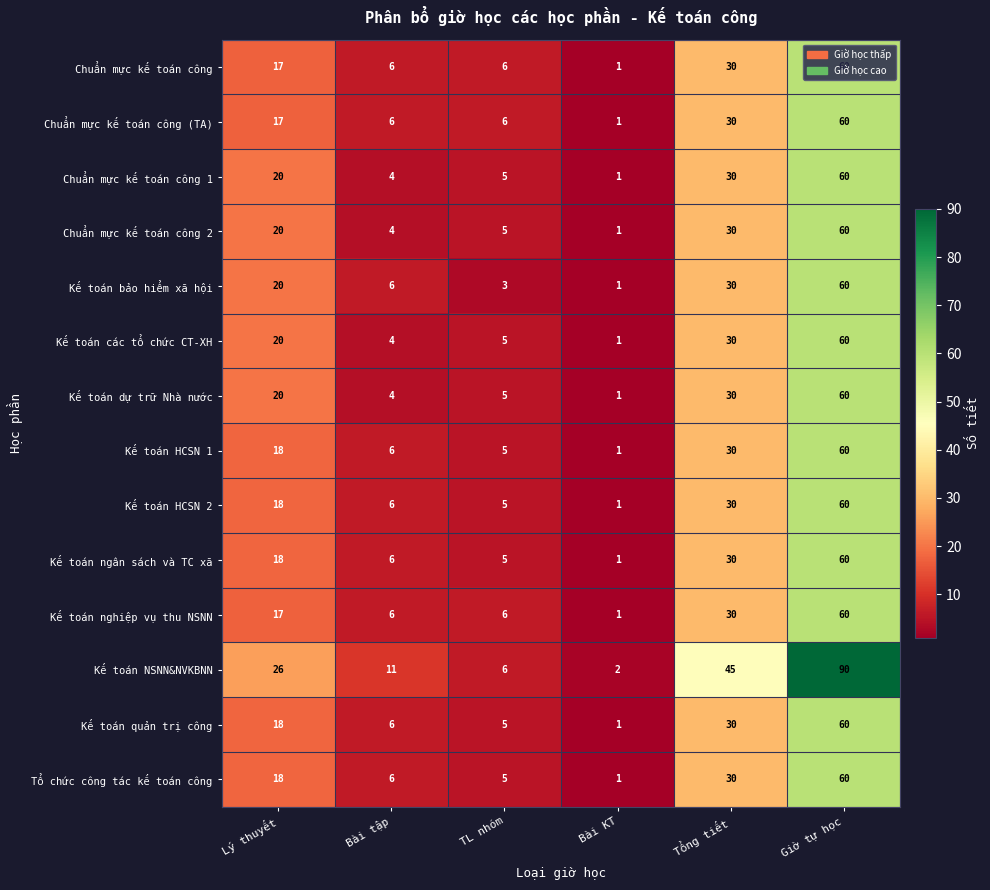

At which category does the chart reach its minimum across all series?

Bài KT